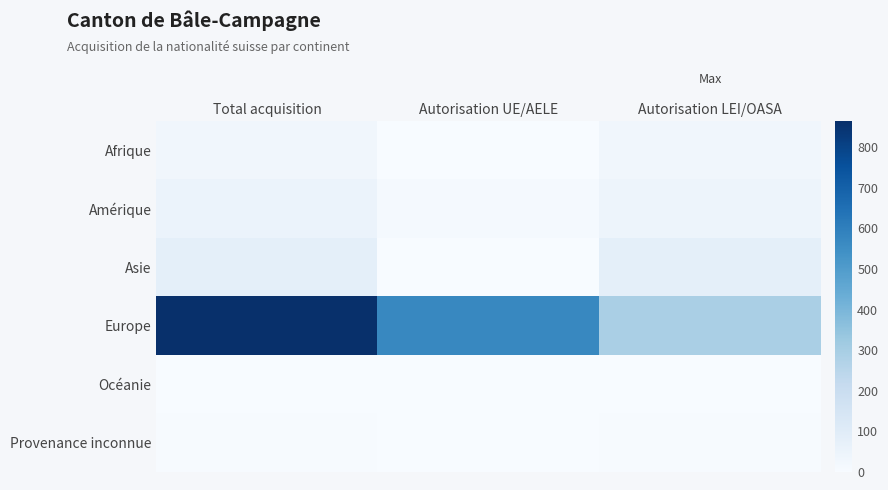

Reading left to right, extract all data points from this chart.

Afrique: Total acquisition=30	Autorisation UE/AELE=0	Autorisation LEI/OASA=30
Amérique: Total acquisition=52	Autorisation UE/AELE=11	Autorisation LEI/OASA=41
Asie: Total acquisition=79	Autorisation UE/AELE=1	Autorisation LEI/OASA=78
Europe: Total acquisition=863	Autorisation UE/AELE=572	Autorisation LEI/OASA=291
Océanie: Total acquisition=2	Autorisation UE/AELE=1	Autorisation LEI/OASA=1
Provenance inconnue: Total acquisition=5	Autorisation UE/AELE=0	Autorisation LEI/OASA=5